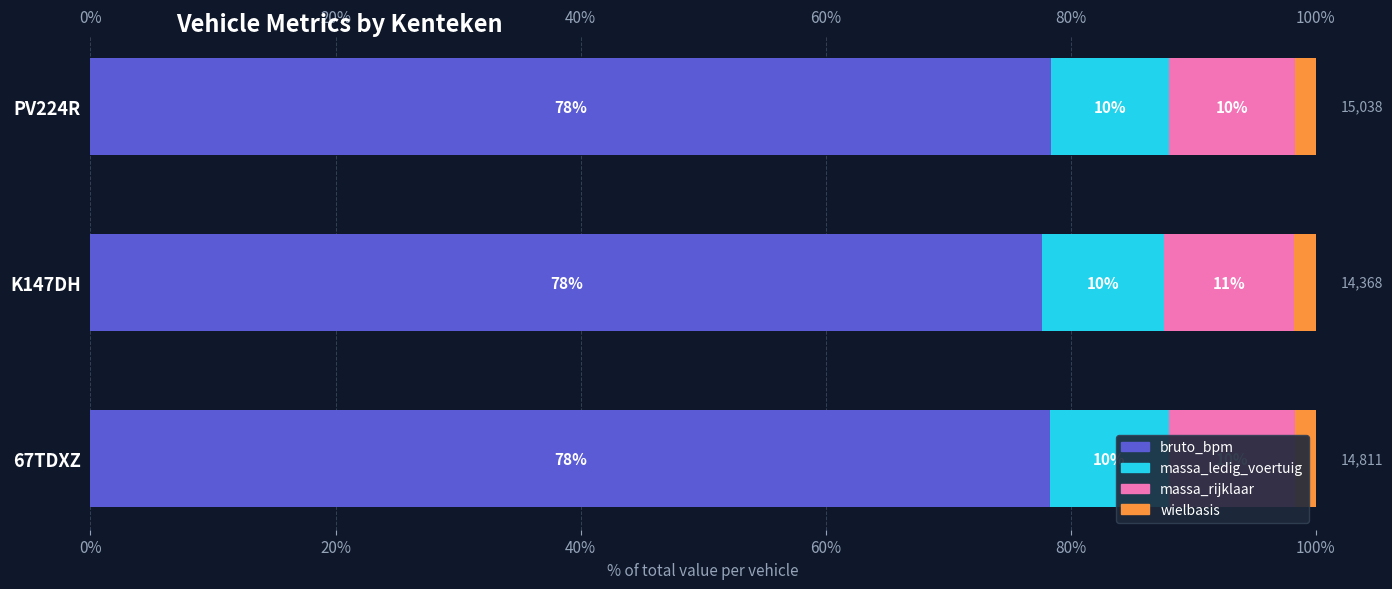

What is the sum of all massa_rijklaar values?

31.3